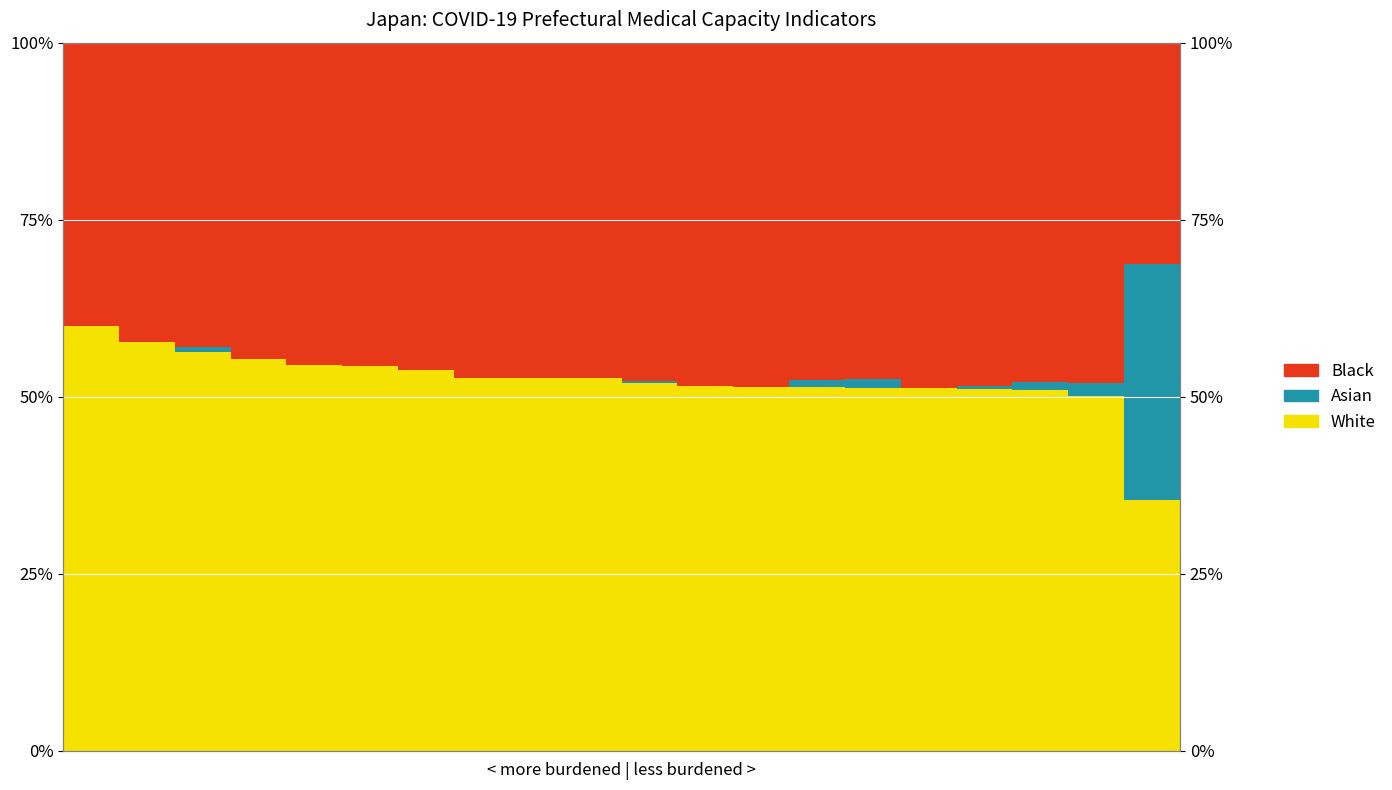

What is the greatest value displayed?

60.0